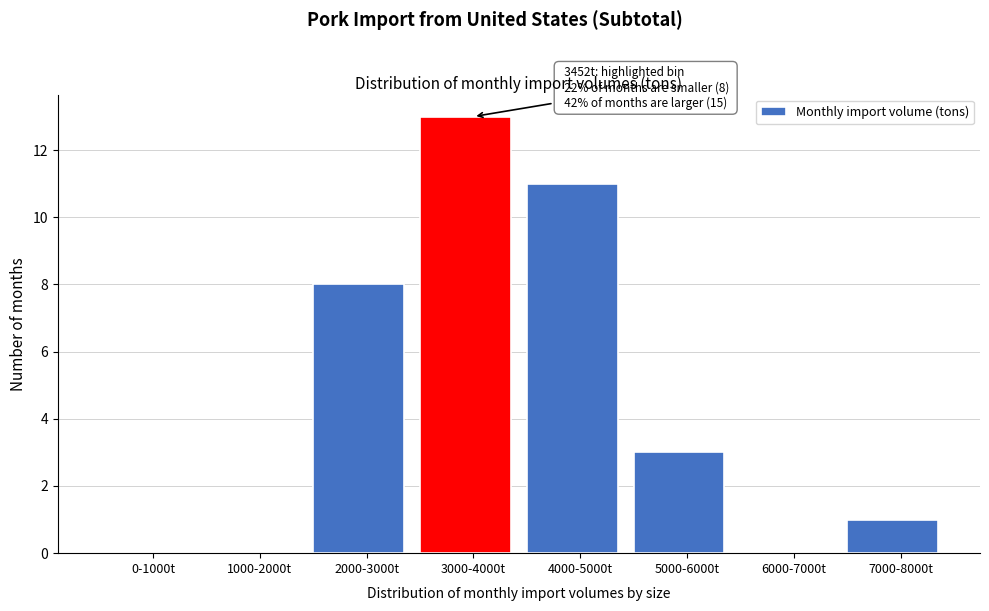

Reading left to right, what are all the values shown in this chart?

0-1000t=0	1000-2000t=0	2000-3000t=8	3000-4000t=13	4000-5000t=11	5000-6000t=3	6000-7000t=0	7000-8000t=1